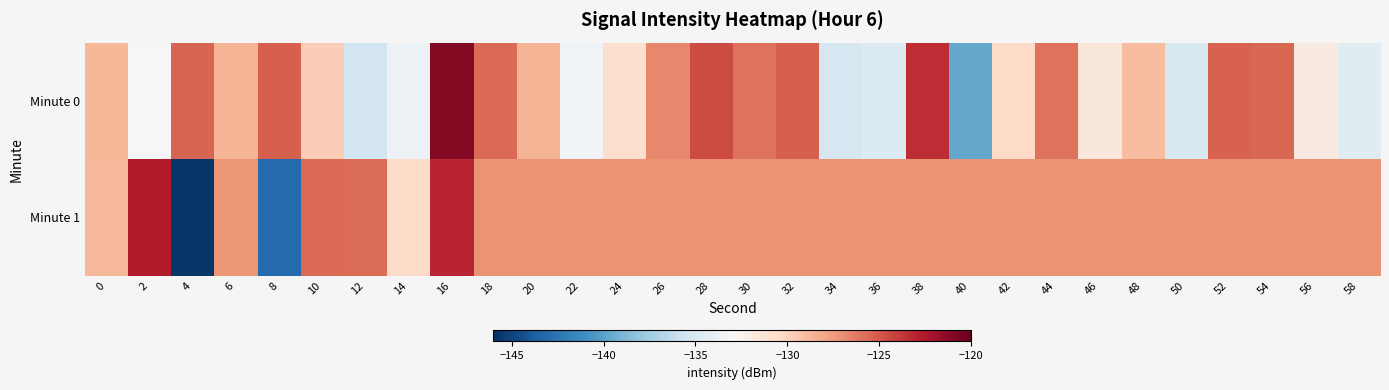

Which series has the largest range (max minus min)?

Minute 1